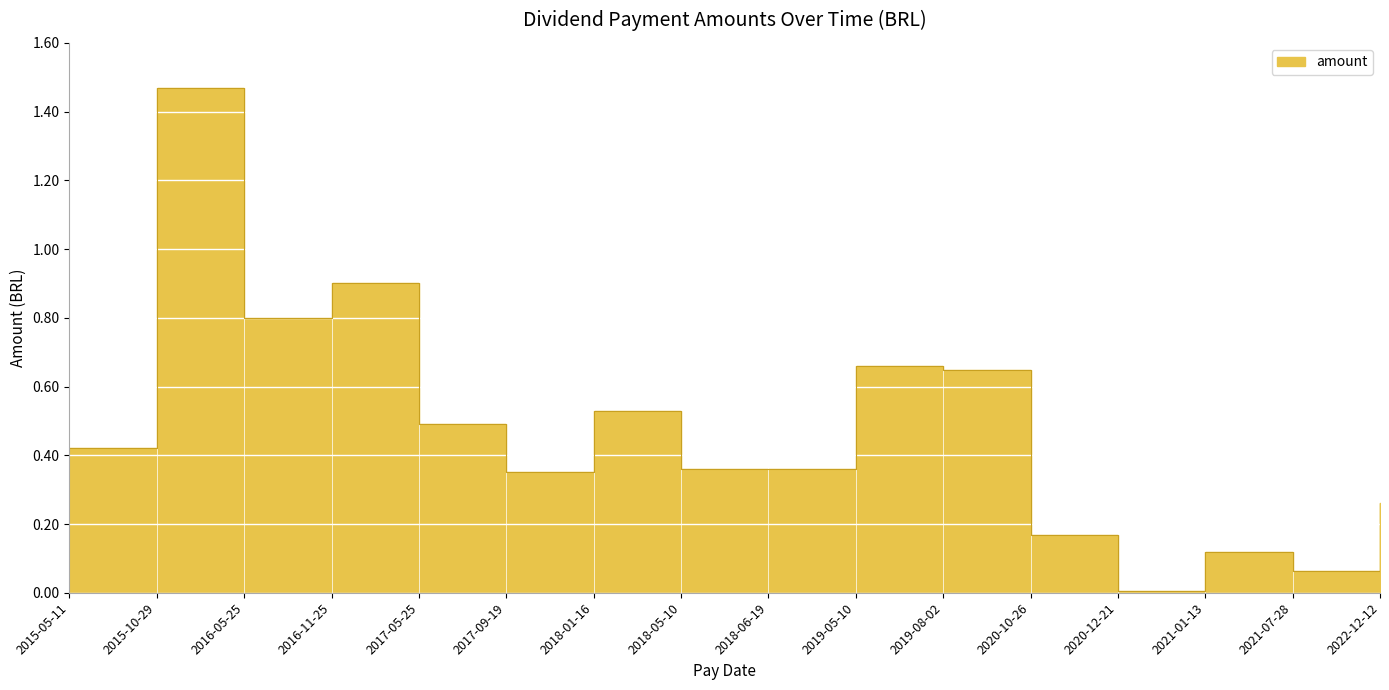

What position from the left is 2017-05-25?

5